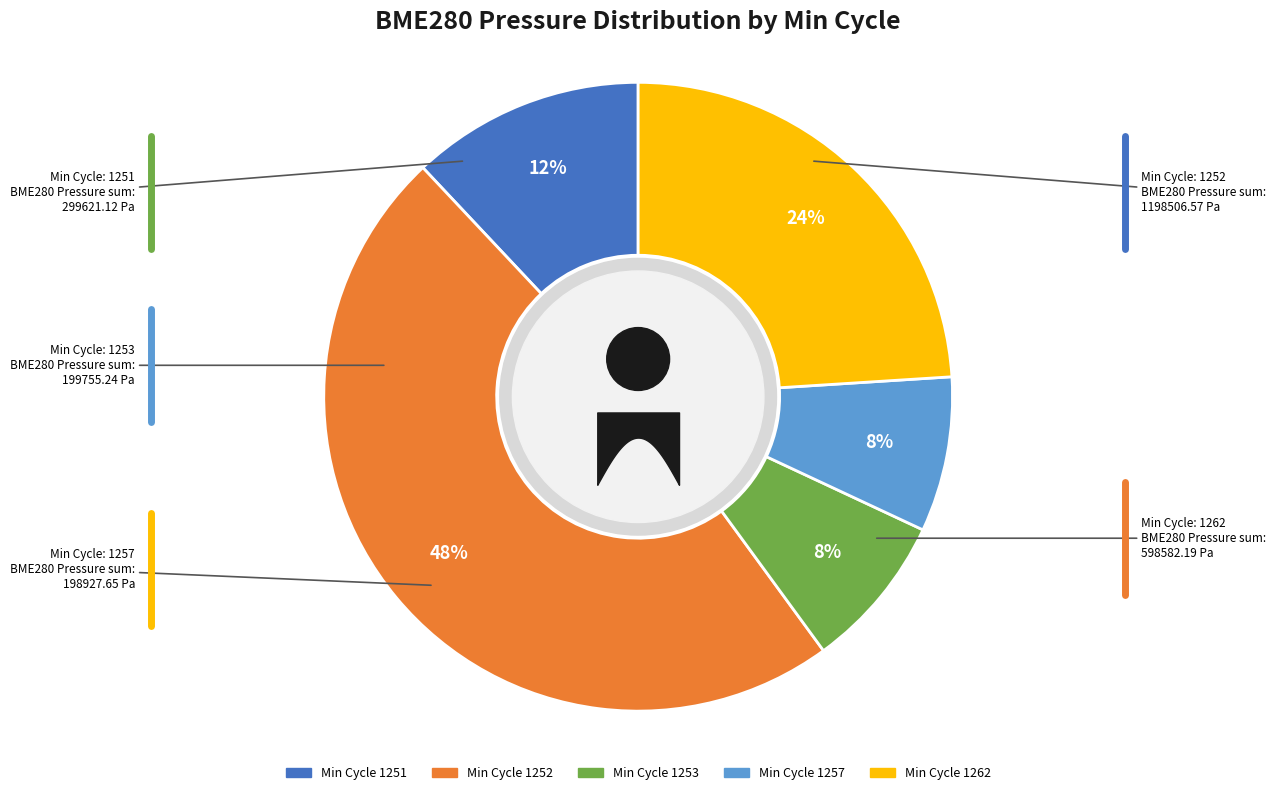

Is it true that 1252 is 1% of the pie?

False